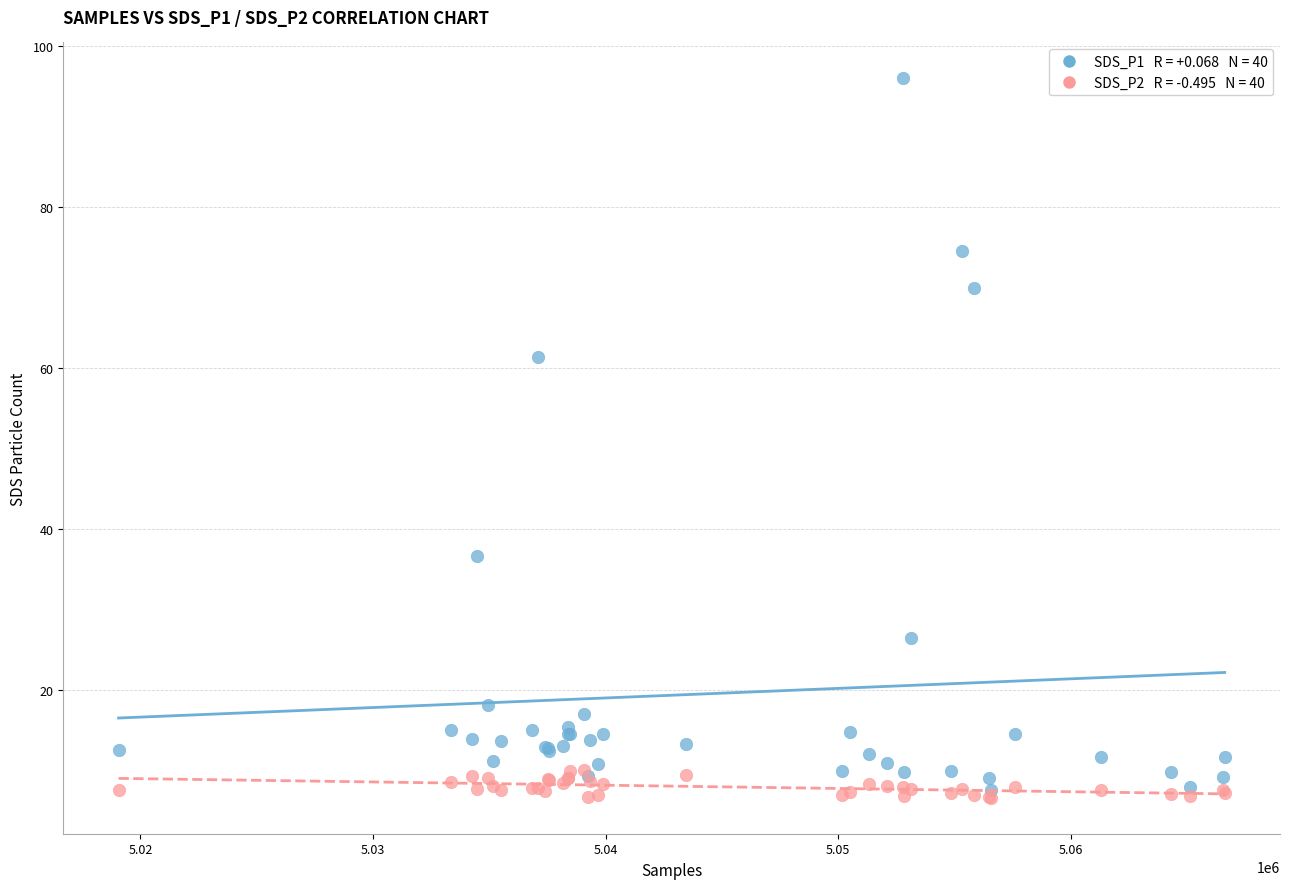

Across all series, what Y value is closest to 51?

61.4